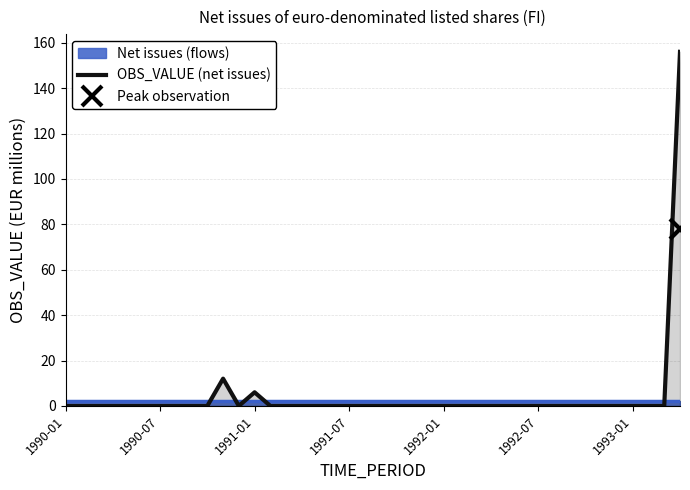

Is it true that the value at 33 is -56?

False